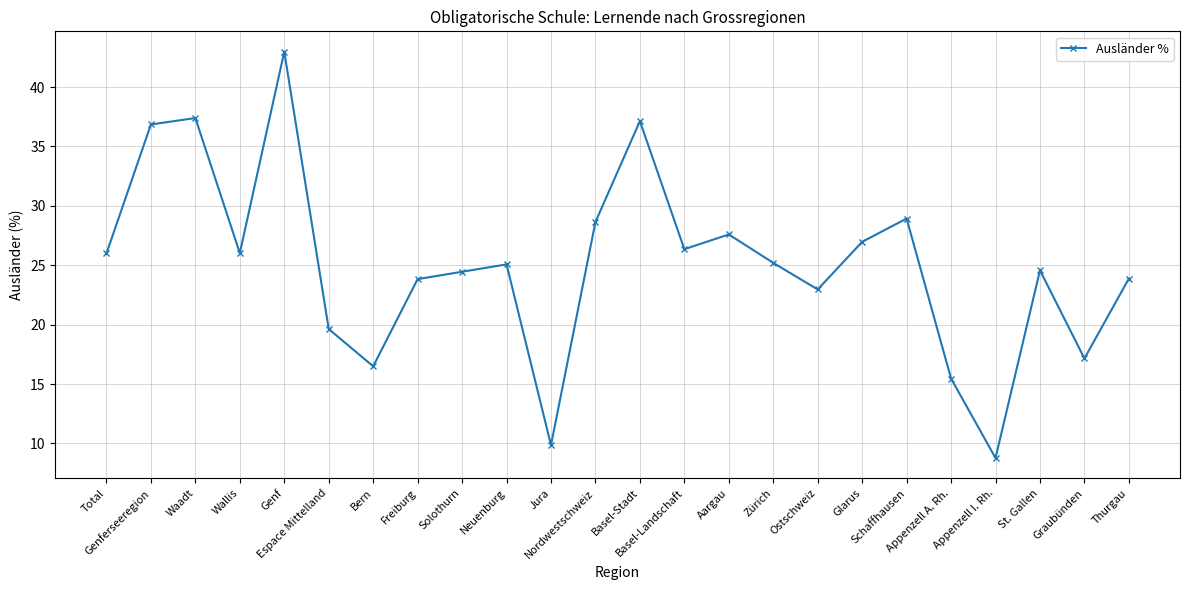

The value at Wallis is 26.0. True or false?

True